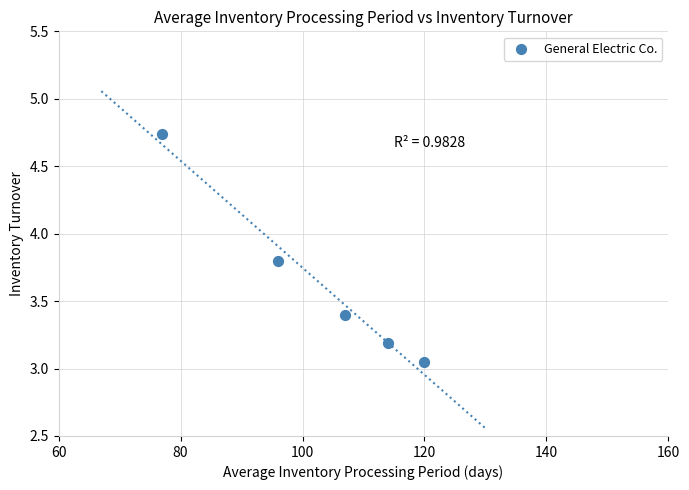

What is the average X value?

102.8